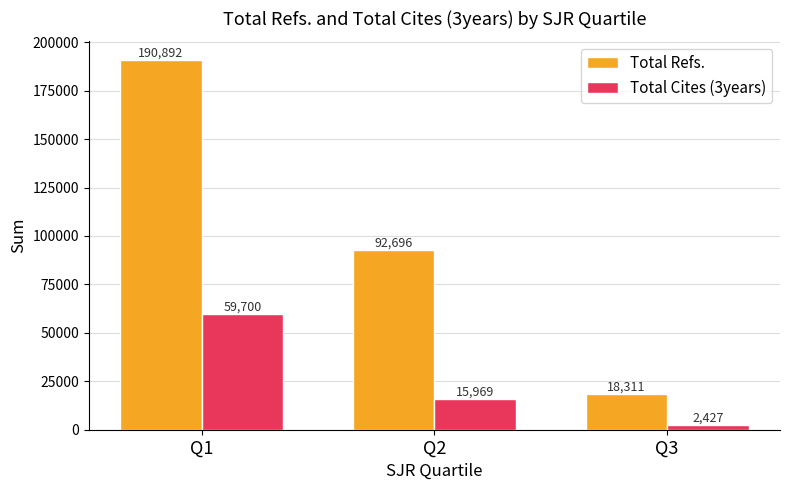

What is the value of the Total Refs. bar at the 3rd from the left?

18311